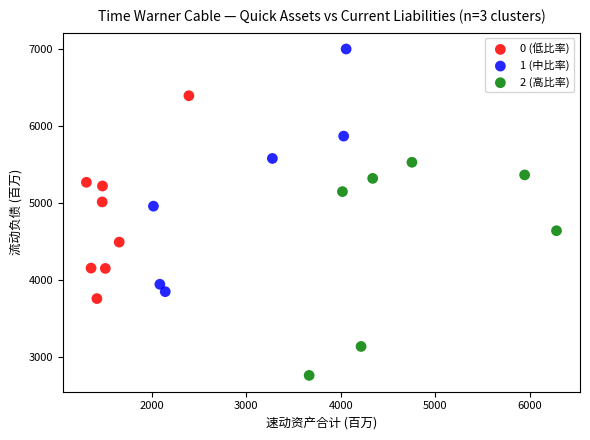

Which series contains the lowest Y value?

2 (高比率)